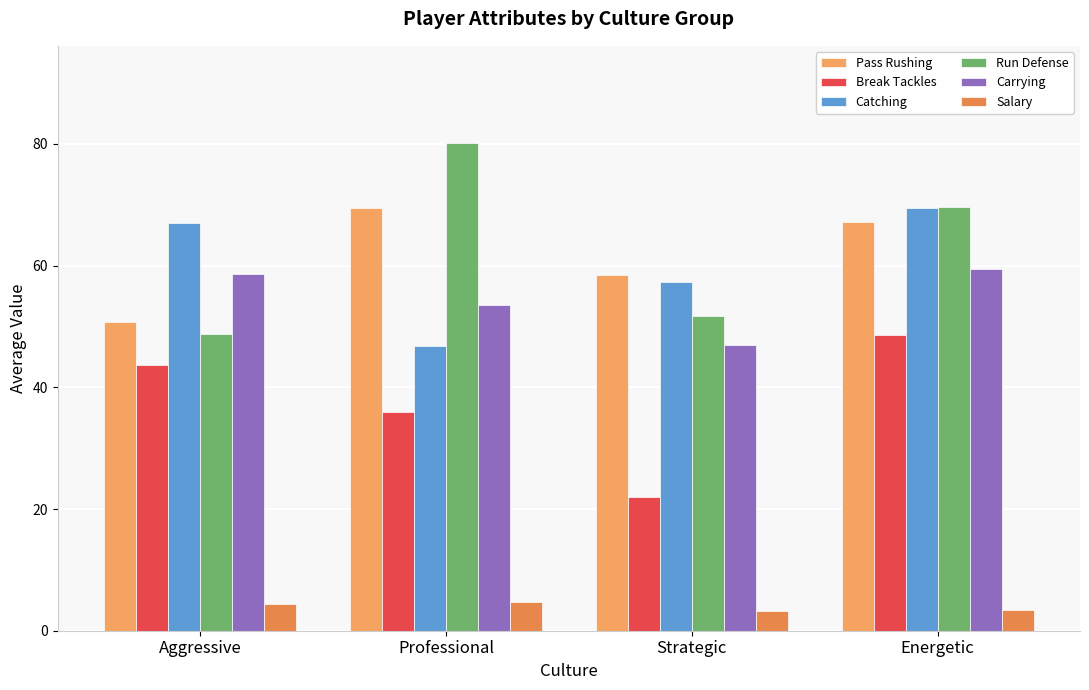

What are all the series names shown in the legend?

Pass Rushing, Break Tackles, Catching, Run Defense, Carrying, Salary